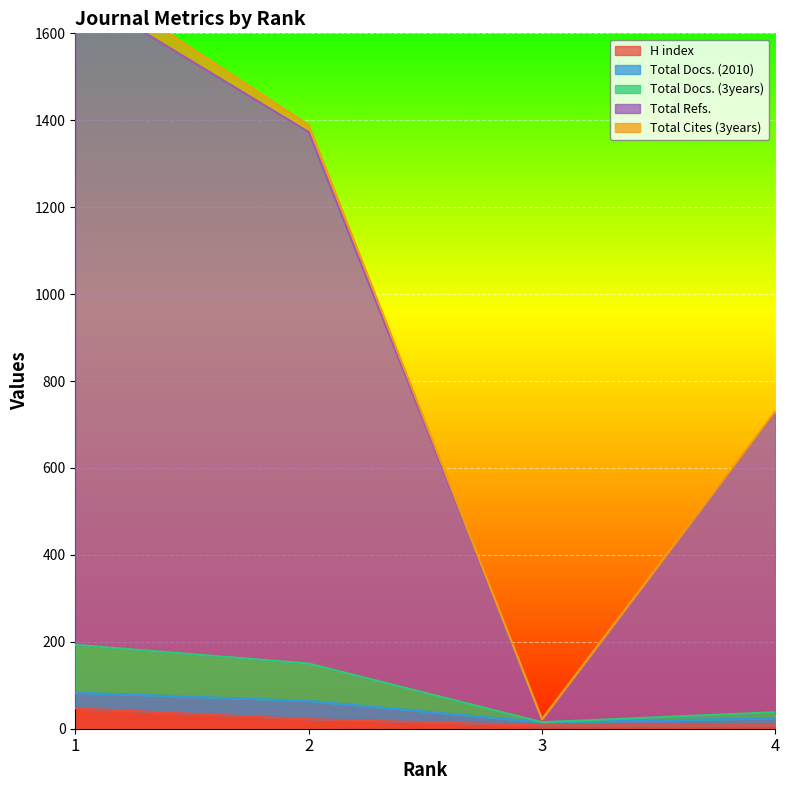

At how many categories does at least one series exceed 62?

3